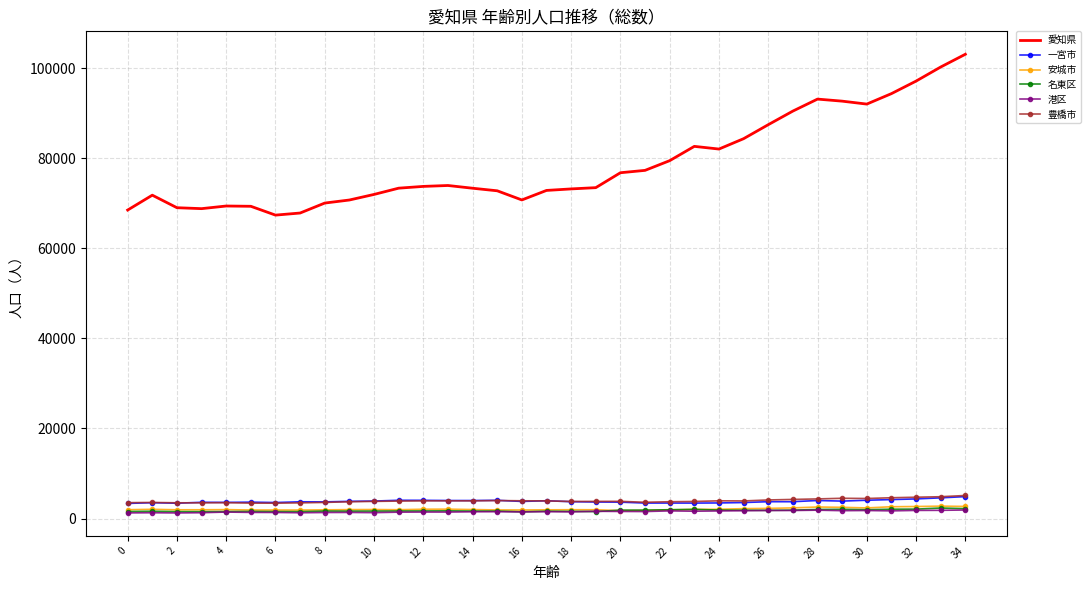

True or false: 愛知県 and 名東区 cross at least once.

False